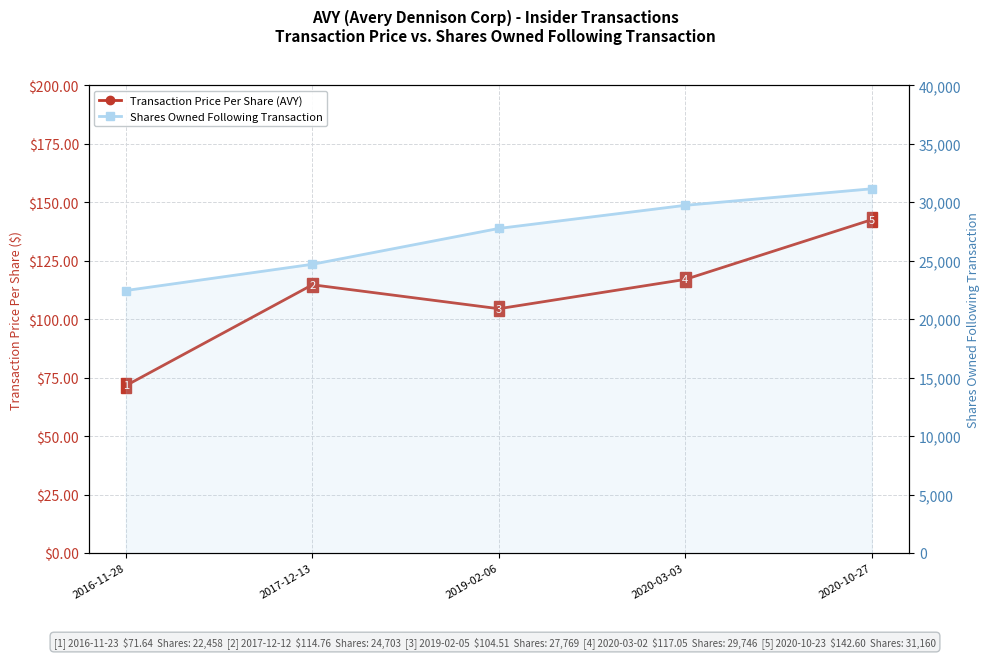

What is the value of the Transaction Price Per Share (AVY) point at the 3rd from the left?

104.5